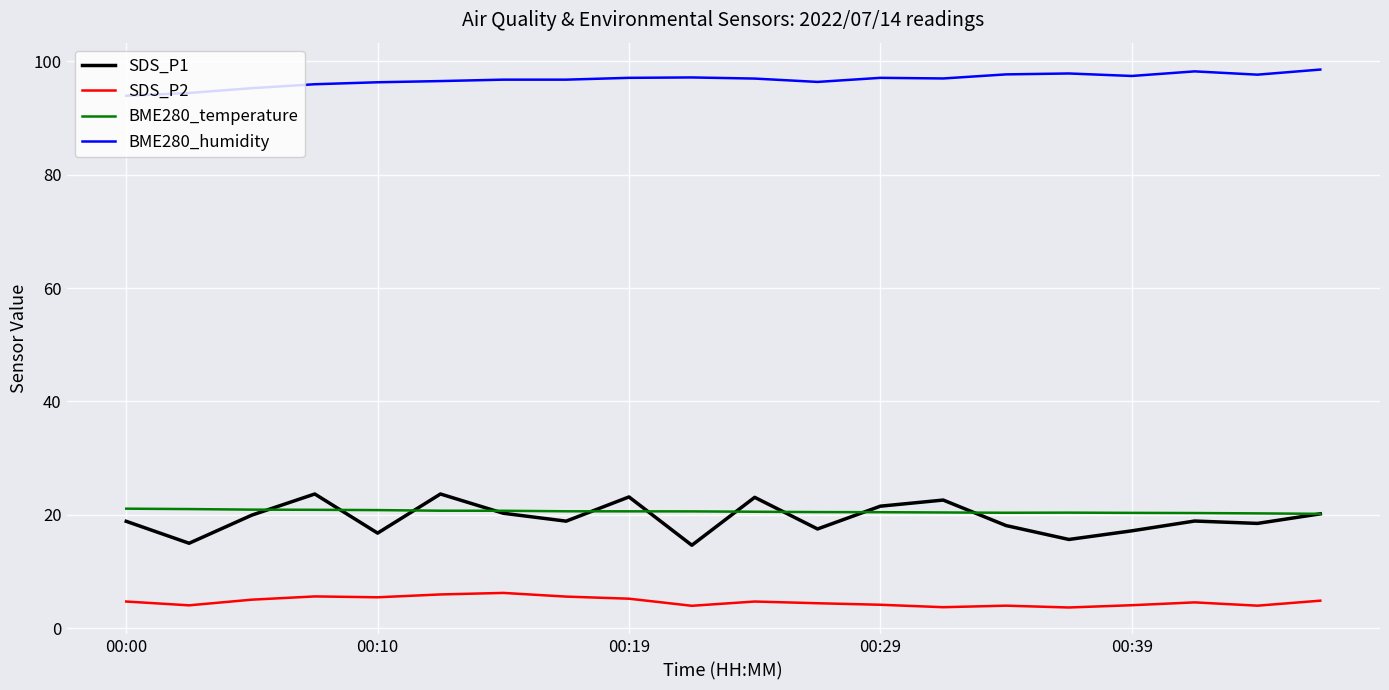

Which series has the largest range (max minus min)?

SDS_P1